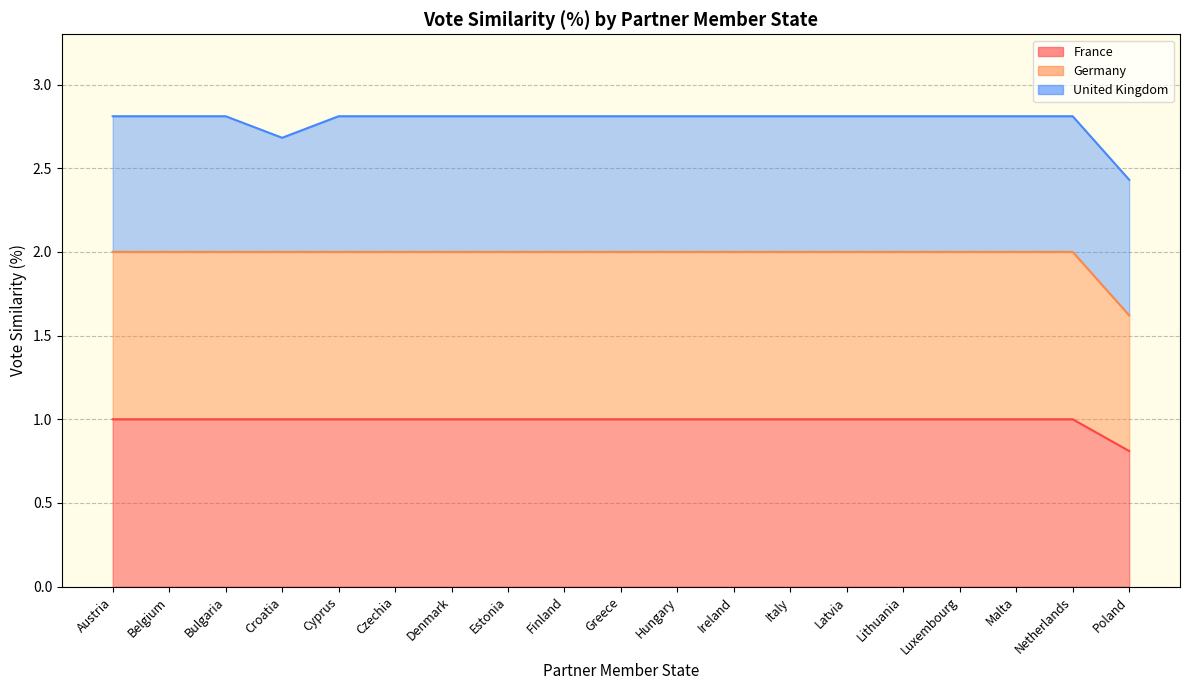

Does the chart have visible grid lines?

Yes